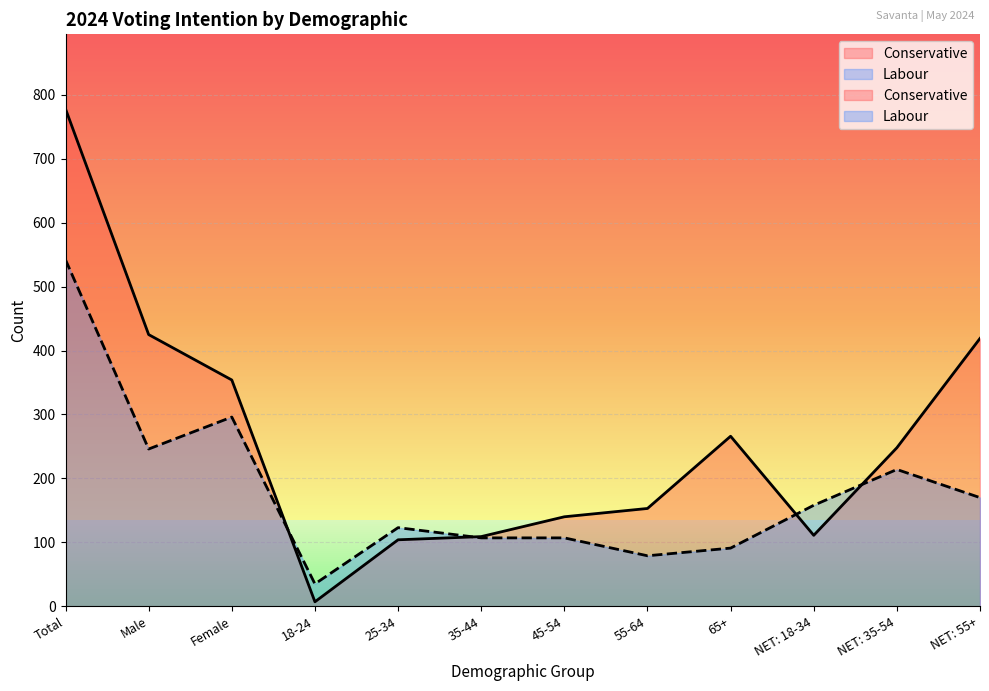

Which series changed the most between 35-44 and NET: 35-54?

Conservative